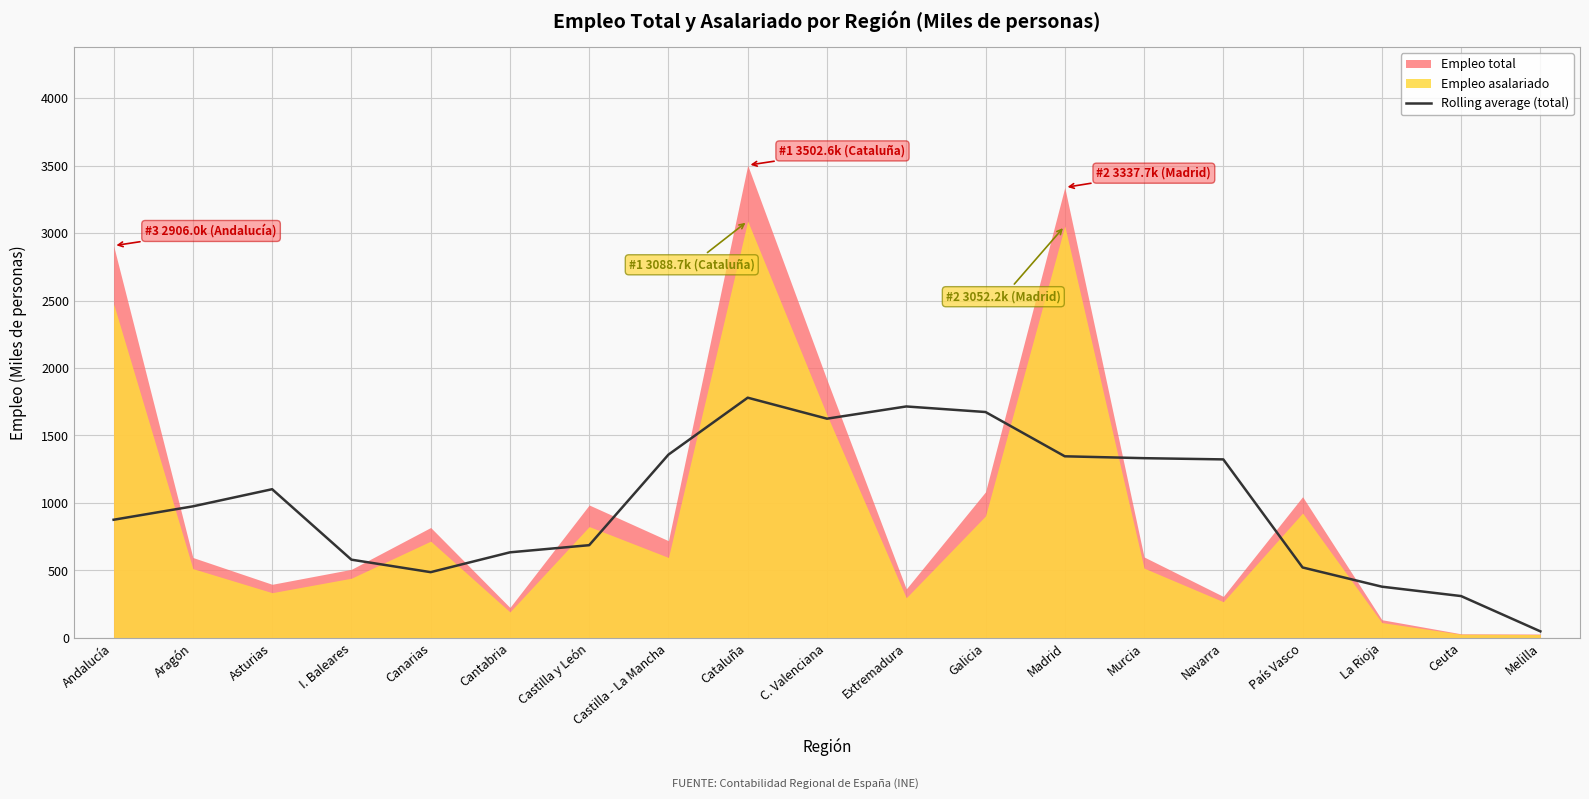

Reading left to right, transcribe all the data shown in this chart.

Andalucía=875.4	Aragón=974.7	Asturias=1101.6	I. Baleares=579.6	Canarias=487.0	Cantabria=633.9	Castilla y León=686.9	Castilla - La Mancha=1358.1	Cataluña=1779.8	C. Valenciana=1624.3	Extremadura=1714.9	Galicia=1673.6	Madrid=1345.5	Murcia=1331.6	Navarra=1322.6	País Vasco=521.9	La Rioja=379.5	Ceuta=309.8	Melilla=48.3